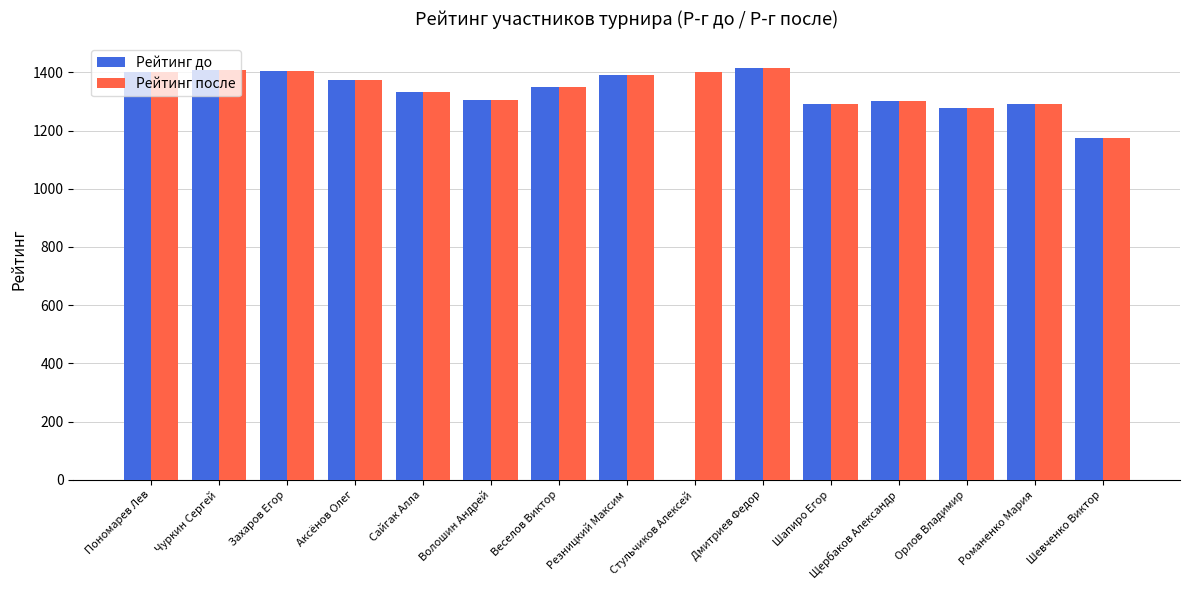

What is the average value of the Рейтинг до series?

1248